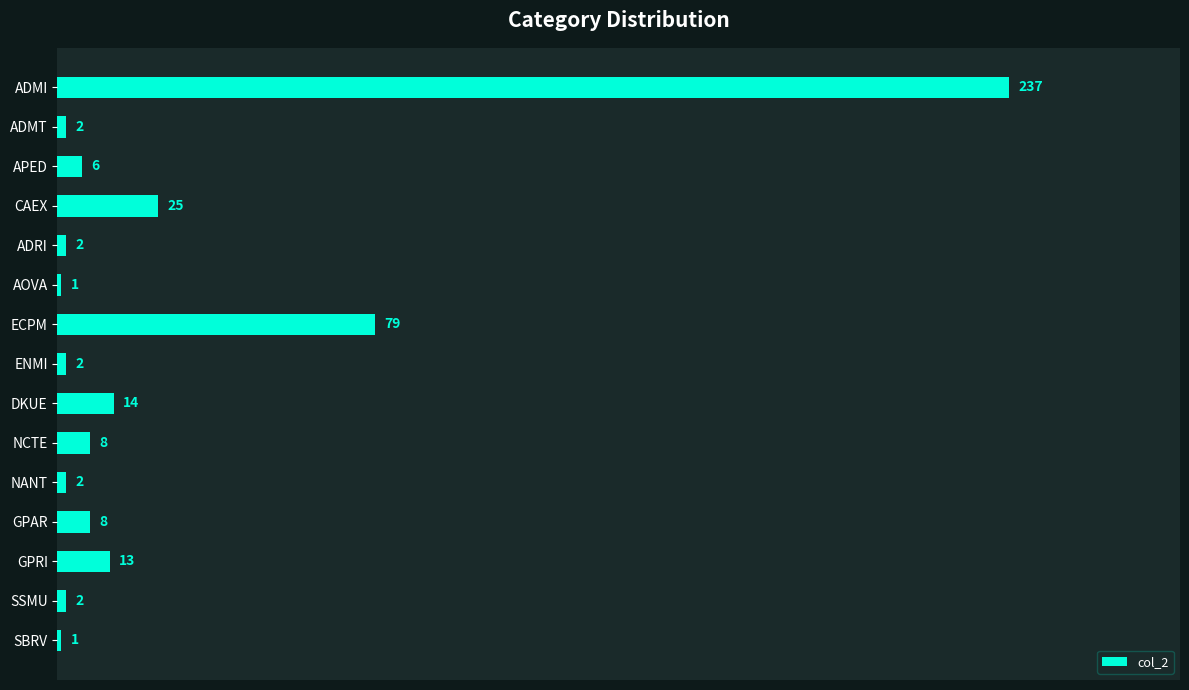

What is the change in value from NCTE to SSMU?

-6